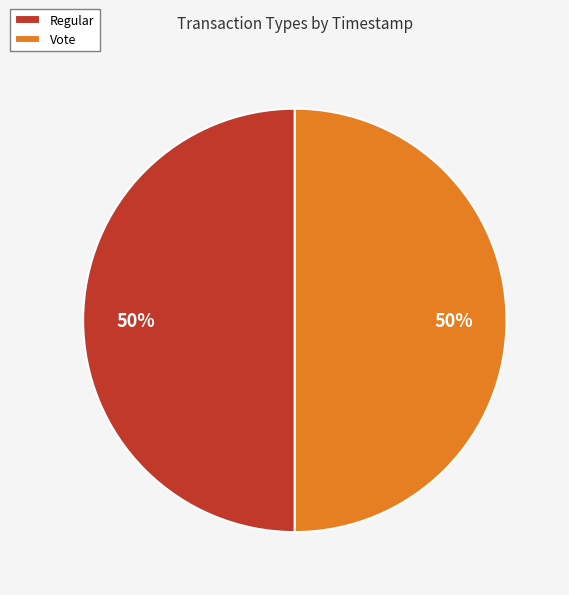

Is the sum of Regular and Vote greater than half?

Yes